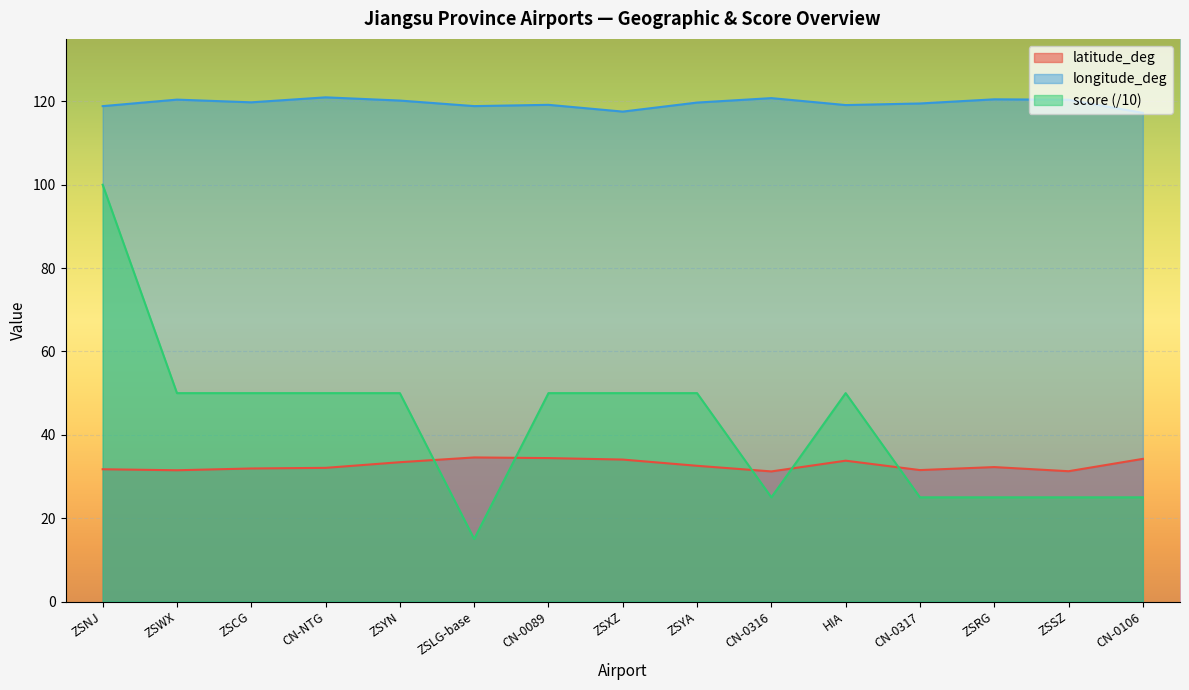

What is the maximum value for score?

100.0